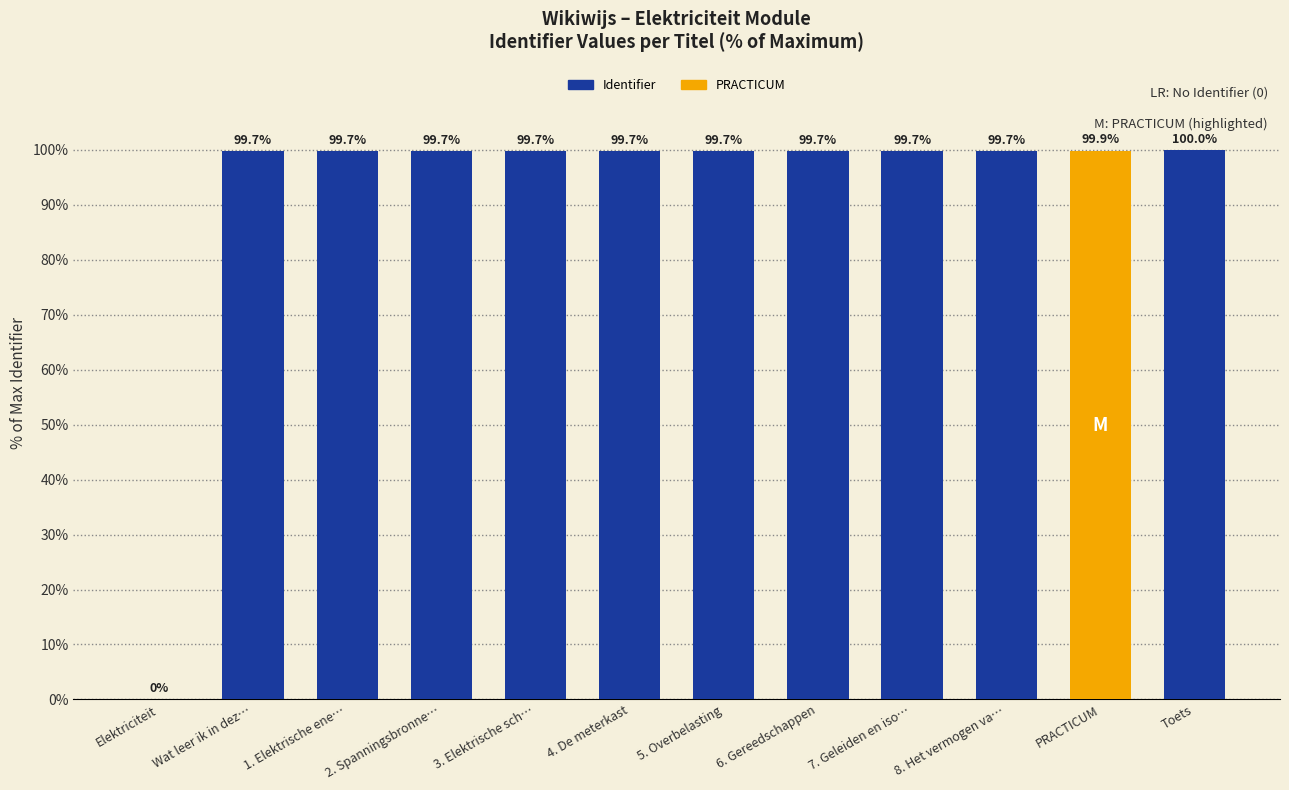

How many positive values are there?

11